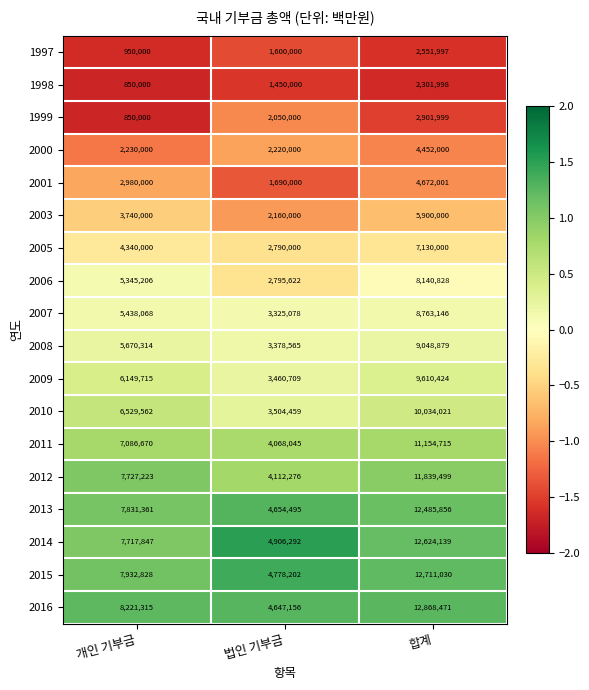

Is it true that 2016 equals 12868471 at 합계?

True